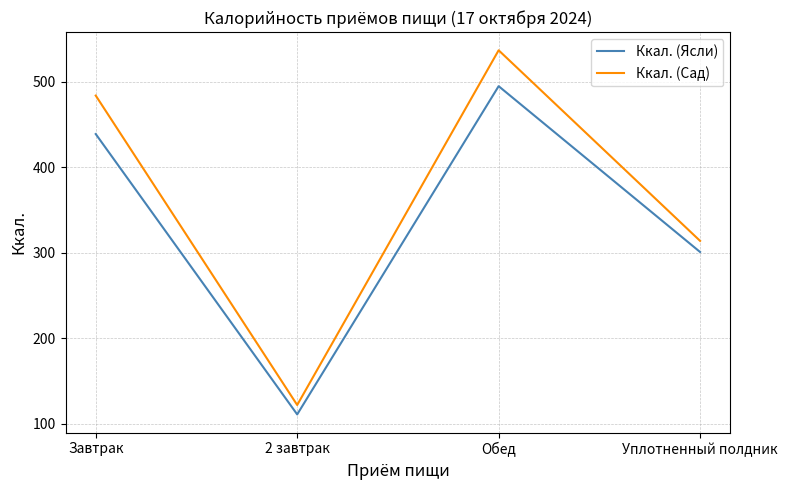

Rank the series at Завтрак from highest to lowest value.

Ккал. (Сад), Ккал. (Ясли)